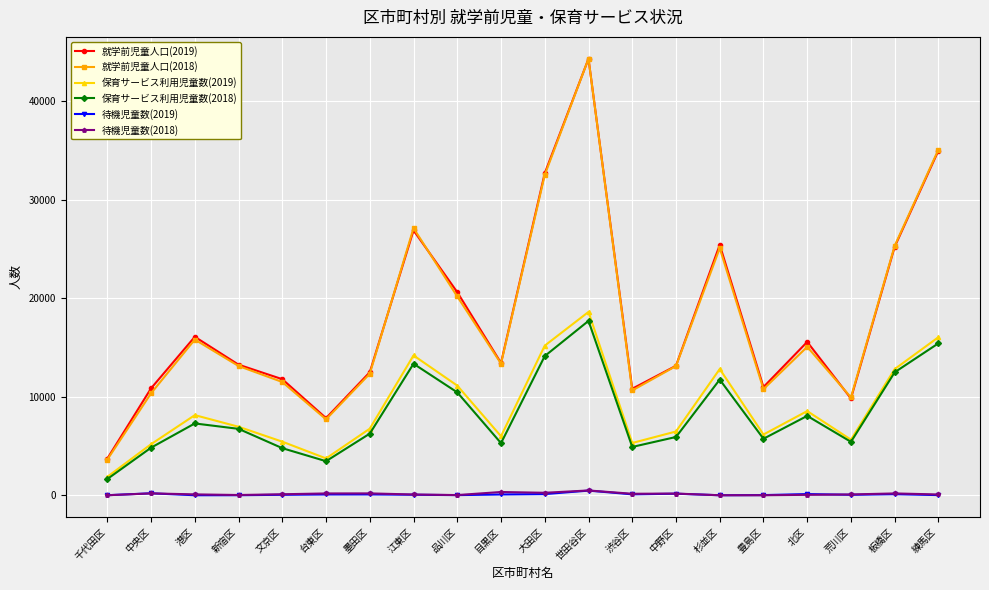

How many values in the 就学前児童人口(2019) series are below 13424?

10